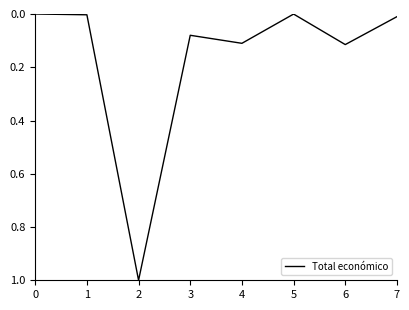

Which has a higher value, 2 or 1?

2